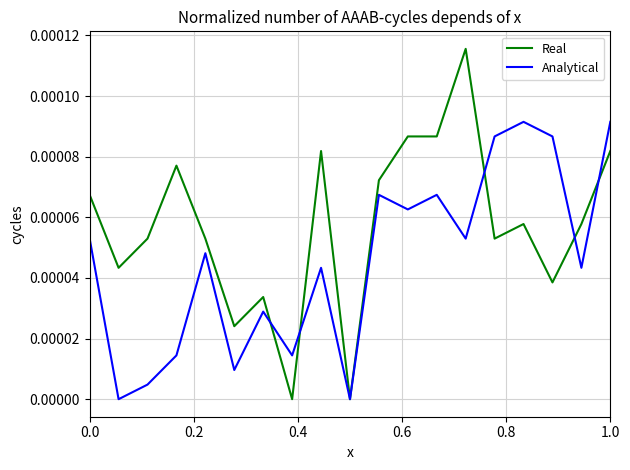

What are all the series names shown in the legend?

Real, Analytical